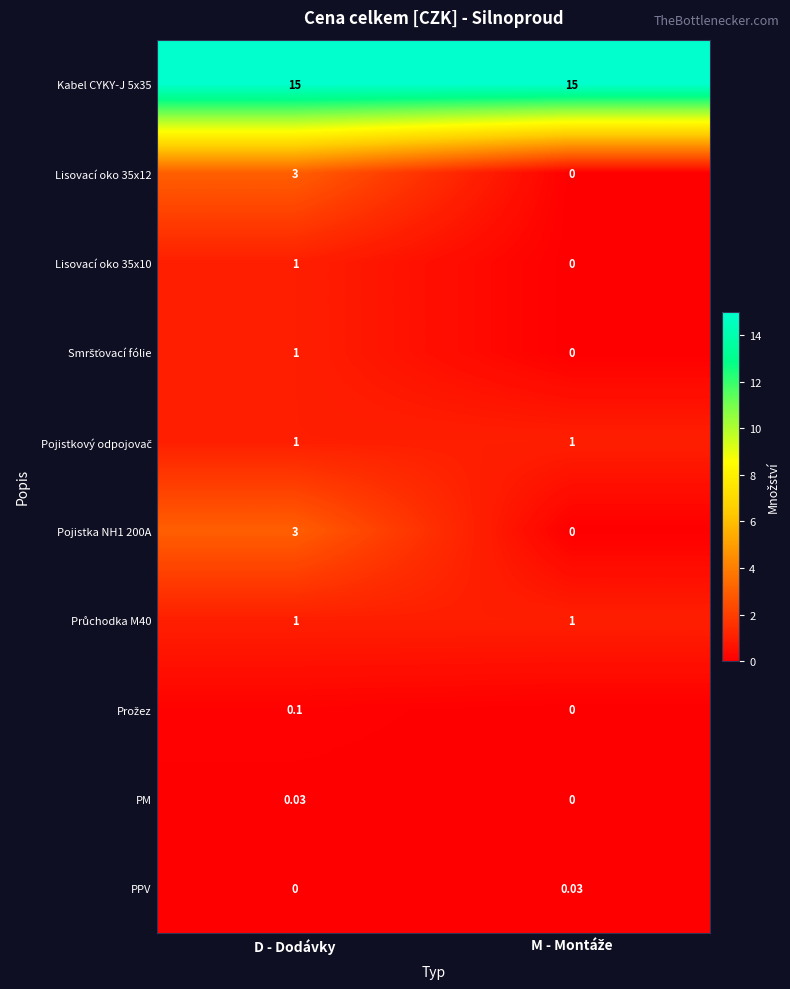

Which category has the highest value in the Lisovací oko 35x12 series?

D - Dodávky